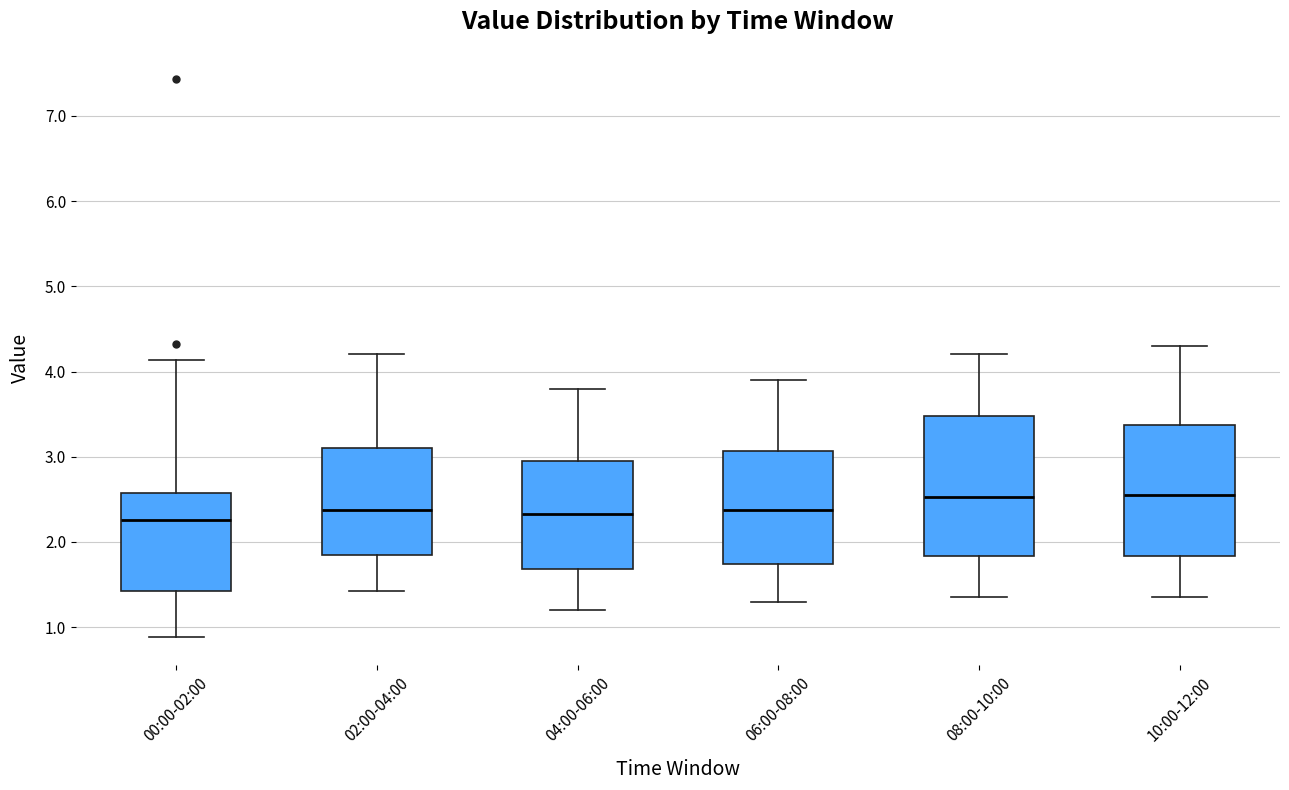

Which box is the tallest, from its lower edge to its upper edge?

08:00-10:00